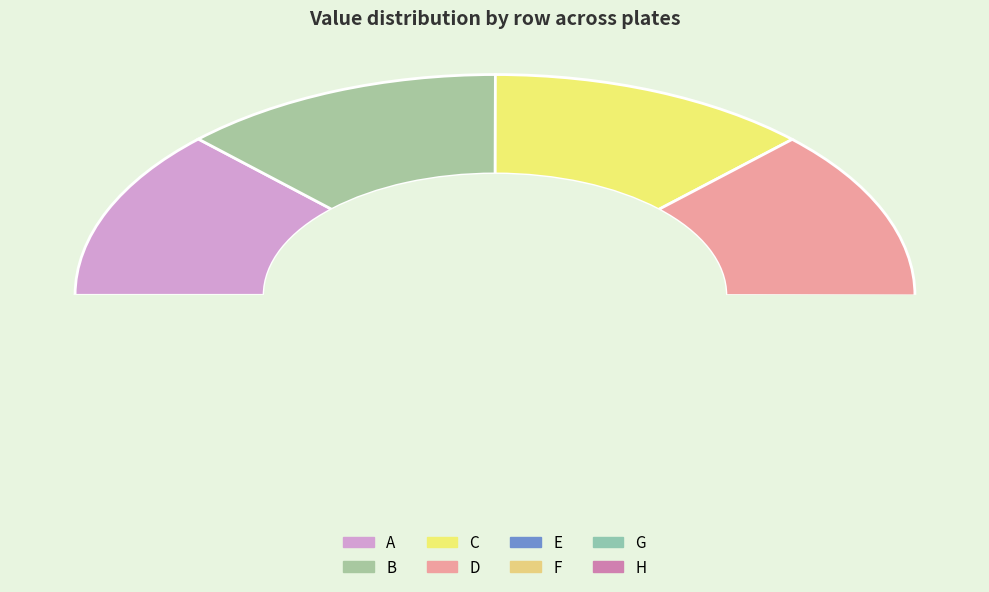

Which slice is the smallest?

H